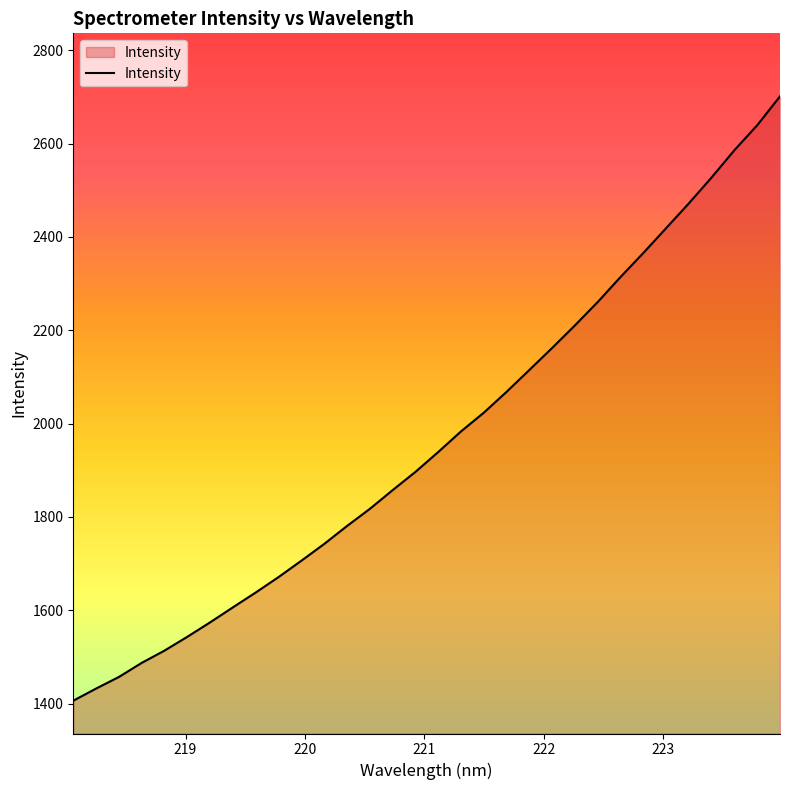

What is the maximum value shown in the chart?

2701.1